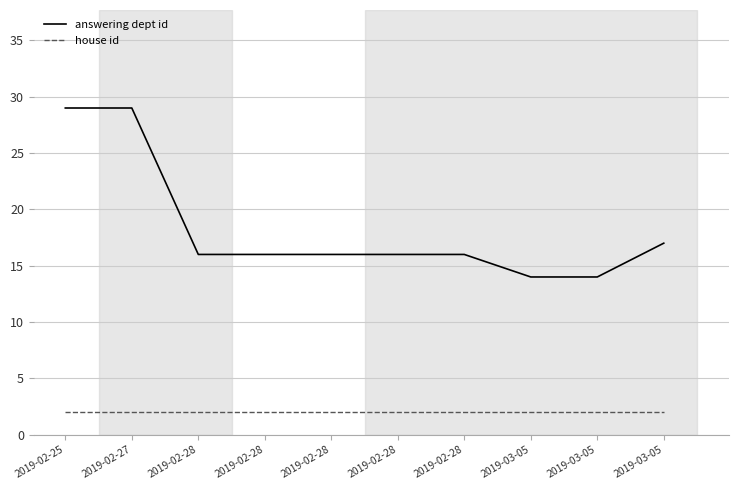

True or false: answering dept id and house id intersect in this chart.

False